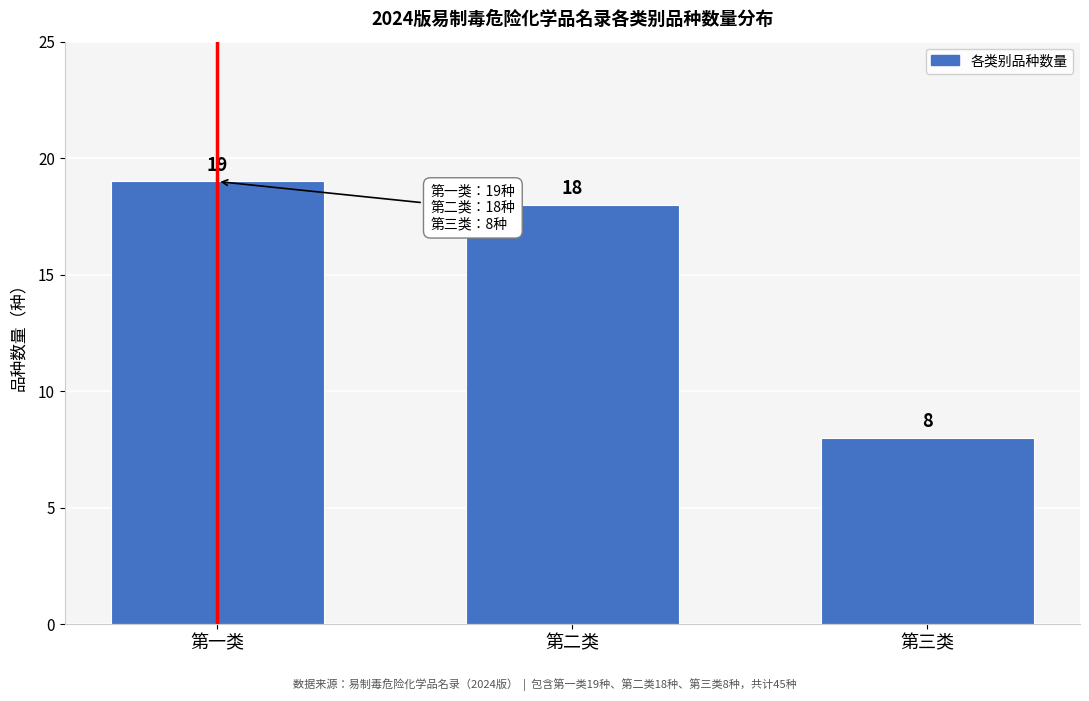

Reading left to right, extract all data points from this chart.

第一类=19	第二类=18	第三类=8